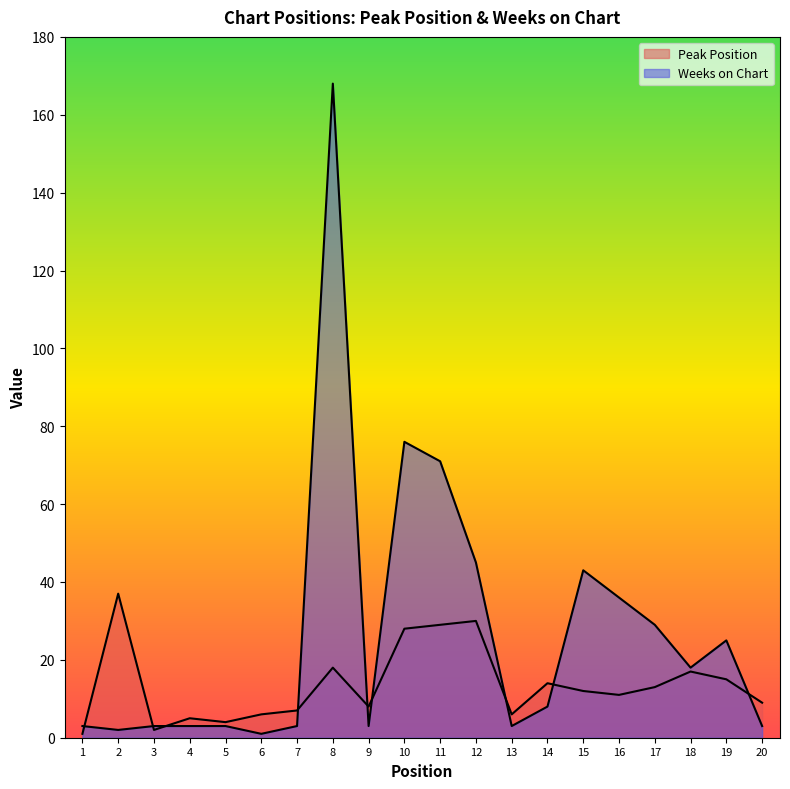

Which series has the widest spread of values?

Weeks on Chart